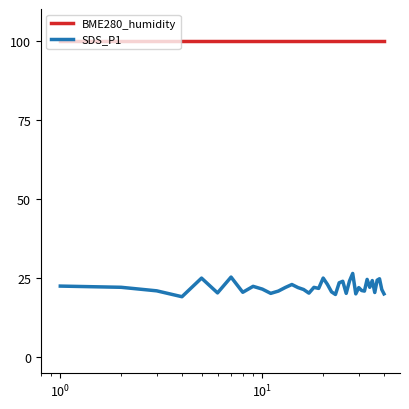

What is the lowest value of the BME280_humidity series?

100.0